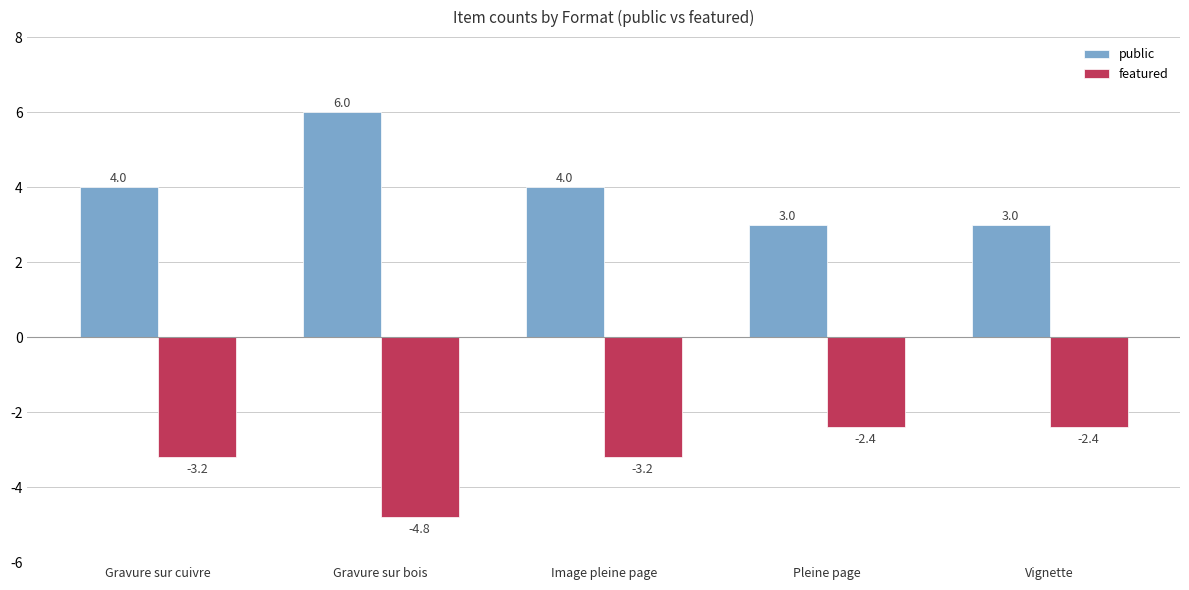

Between Gravure sur bois and Image pleine page, which series saw the biggest shift?

public